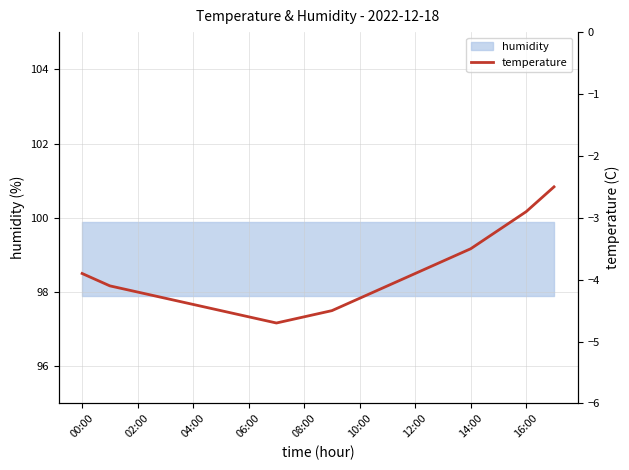

What is the value of the 9th point from the left?

-4.6